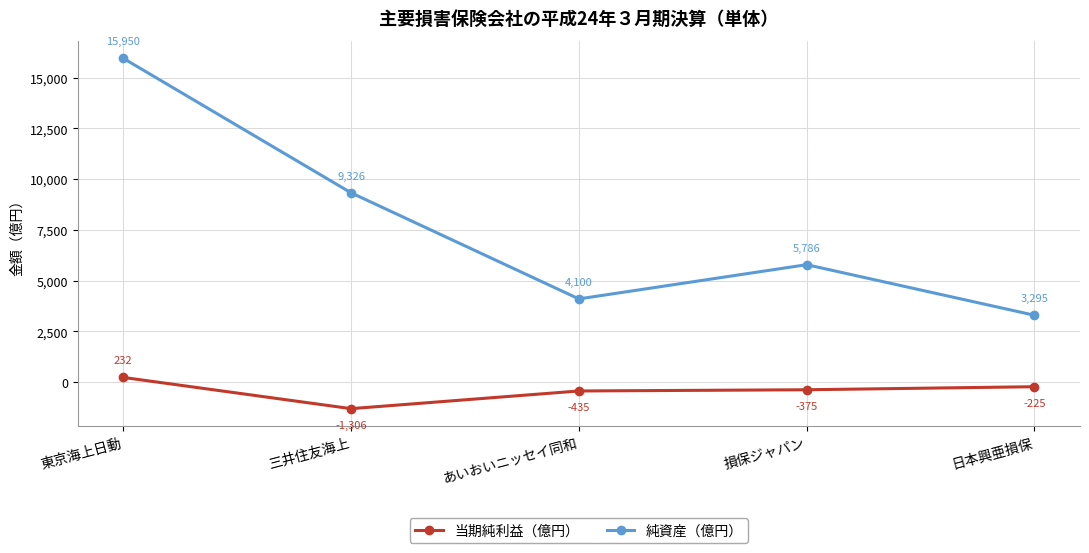

True or false: 純資産（億円） and 当期純利益（億円） intersect in this chart.

False